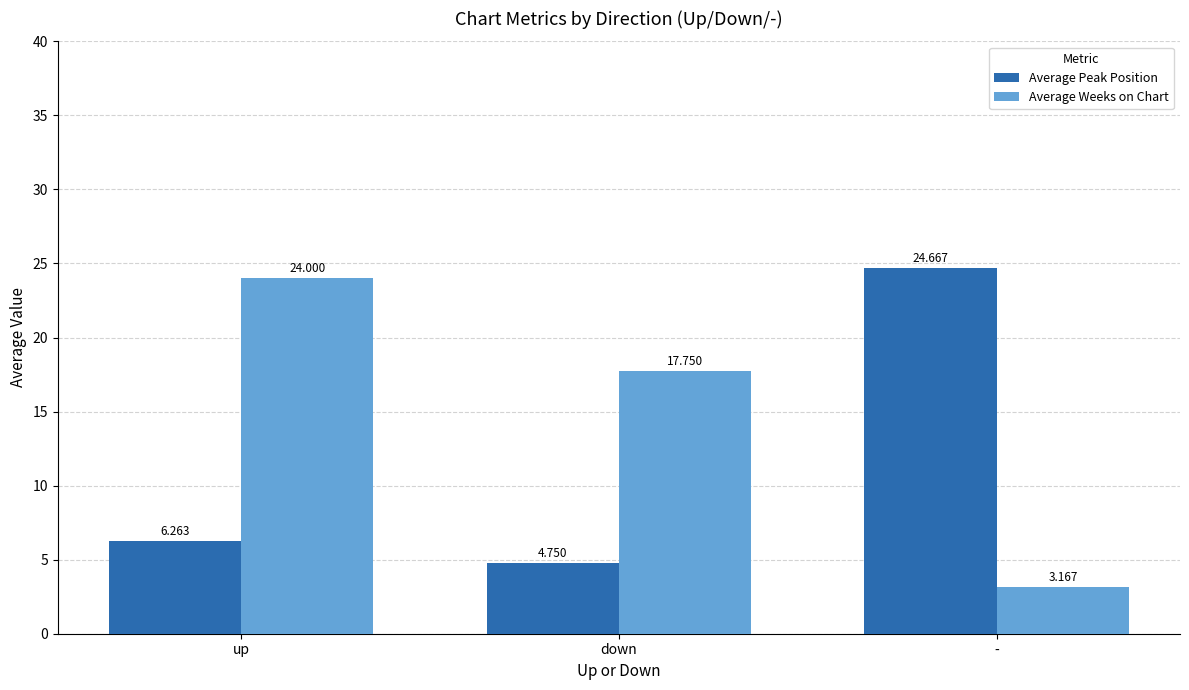

What is the label of the 3rd bar from the left?

-